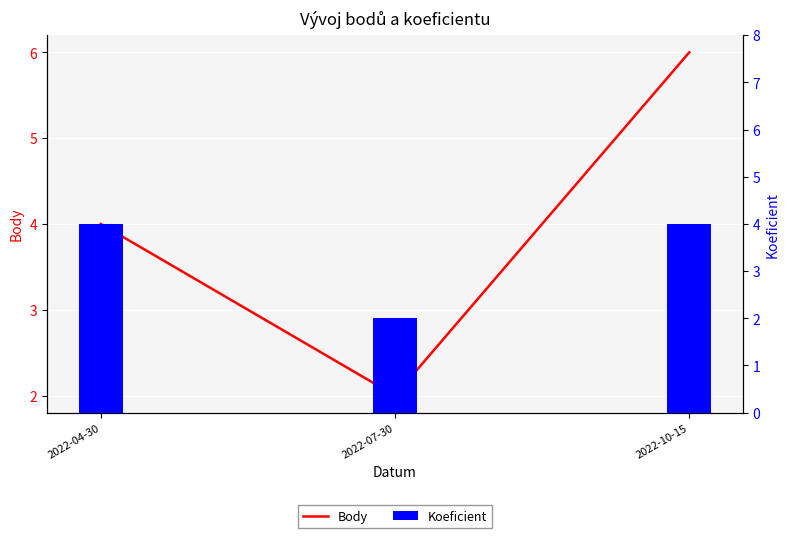

Which series has the largest total across all categories?

Body